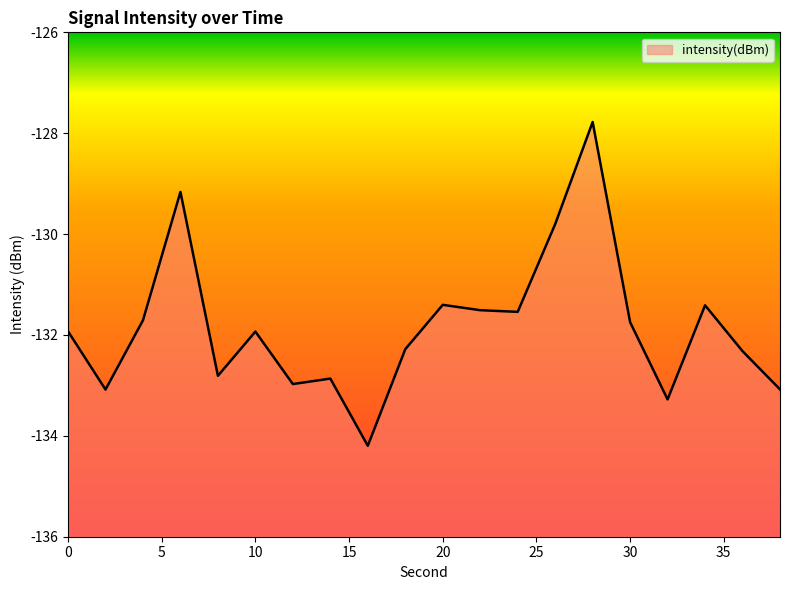

Rank the categories by value from highest to lowest.

28, 6, 26, 20, 34, 22, 24, 4, 30, 0, 10, 18, 36, 8, 14, 12, 38, 2, 32, 16